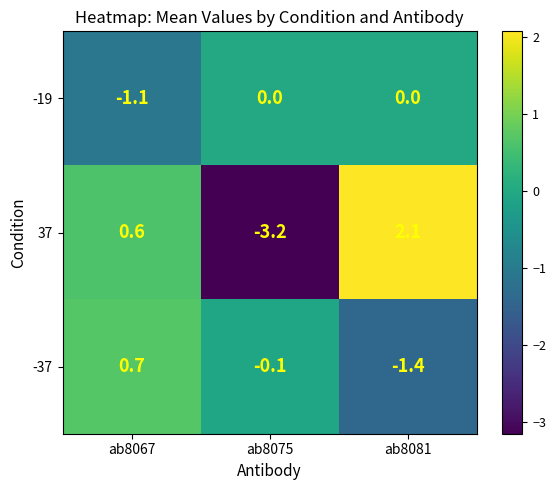

Reading right to left, transcribe all the data shown in this chart.

-19: 0.0	0.0	-1.1
37: 2.1	-3.2	0.6
-37: -1.4	-0.1	0.7